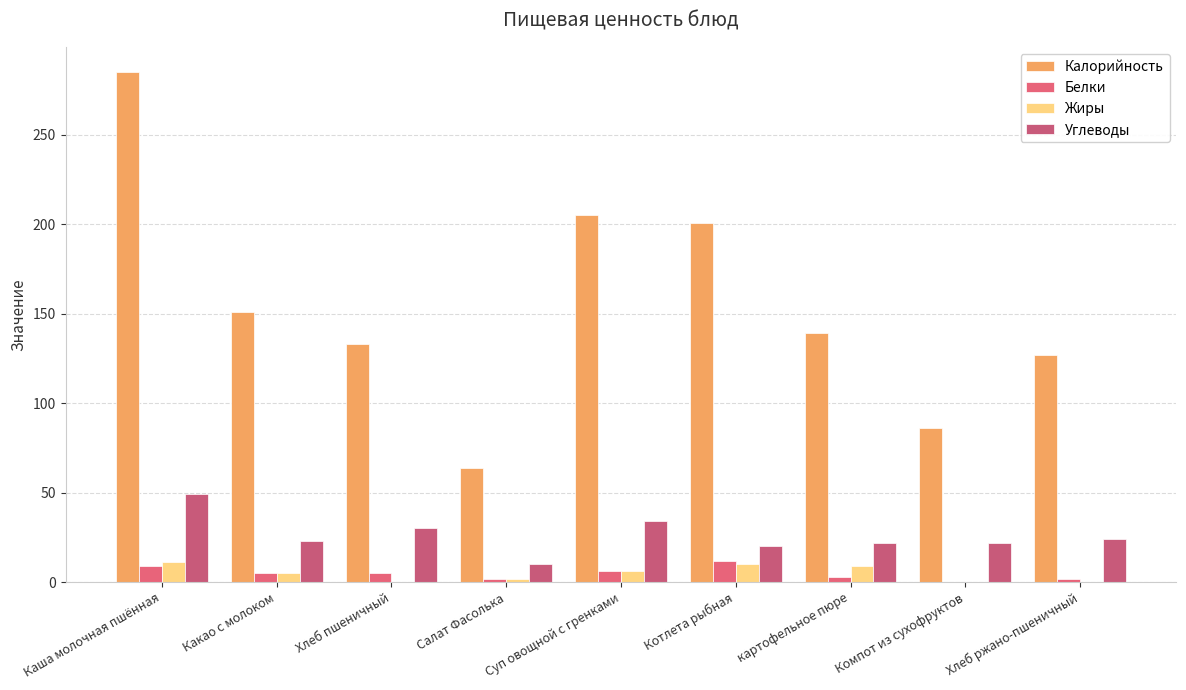

Is it true that Калорийность equals 133 at Хлеб пшеничный?

True